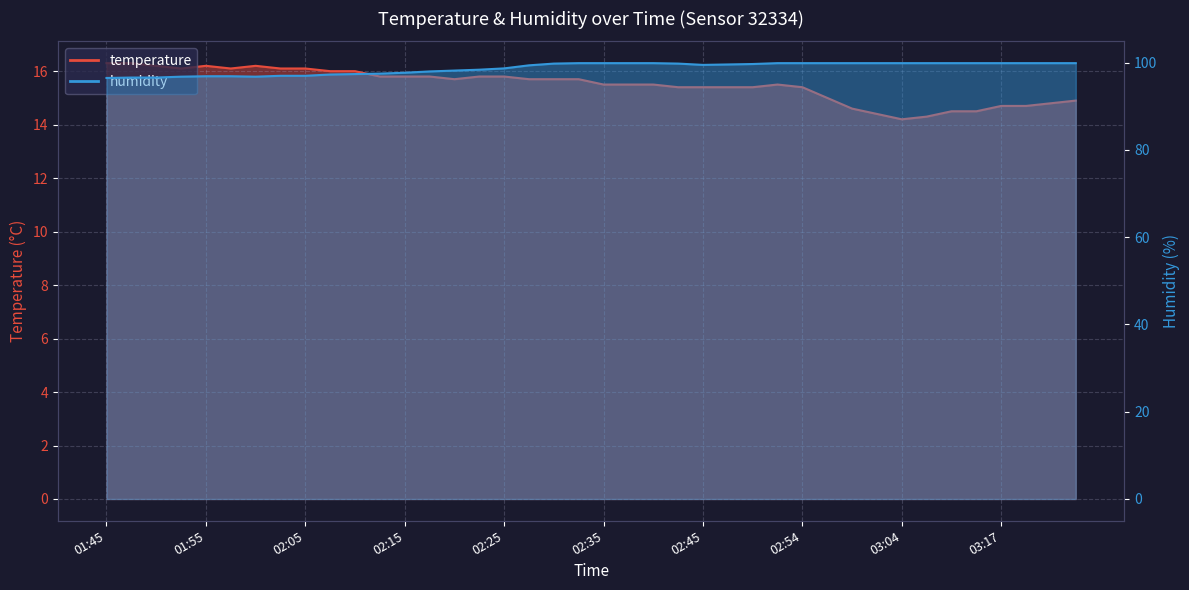

The value of temperature at 01:58 is 16.1. True or false?

True